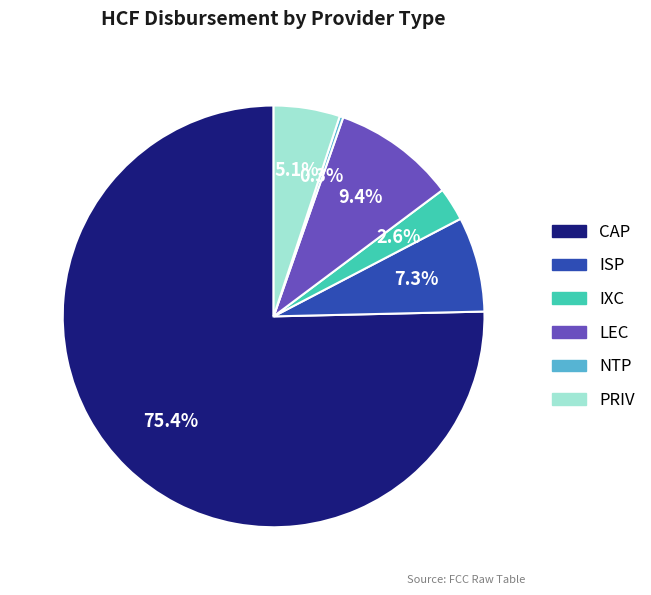

What is the ratio of the value at PRIV to the value at CAP?

0.1